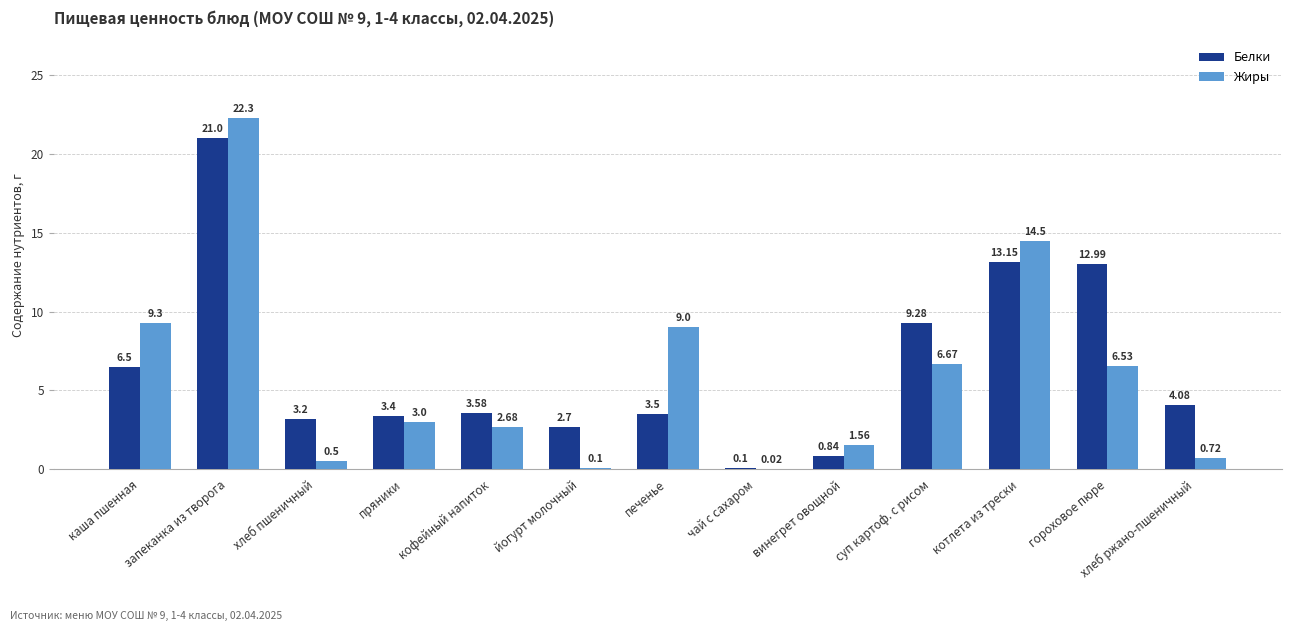

What value does the Жиры series have at хлеб пшеничный?

0.5